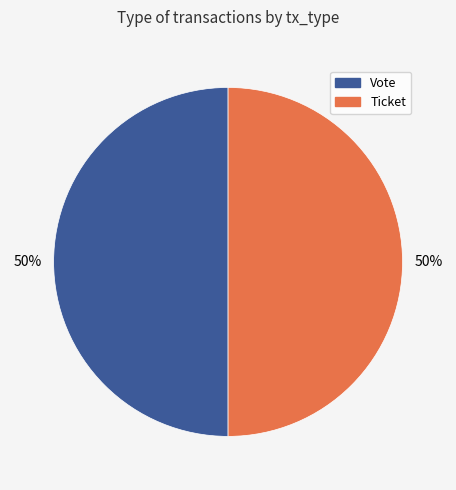

What is the ratio of the value at Ticket to the value at Vote?

1.0